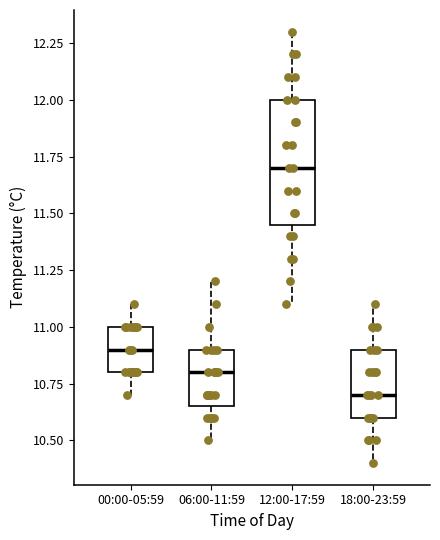

Which box has the highest median line?

12:00-17:59